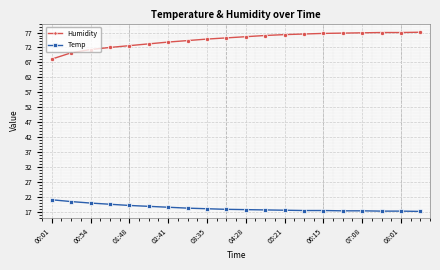

Rank the series by their average value, from highest to lowest.

Humidity, Temp